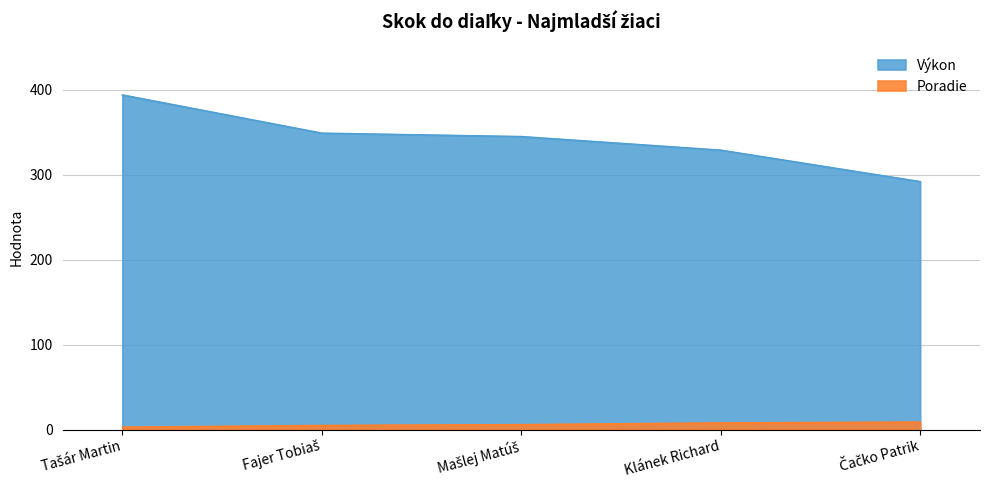

Reading left to right, extract all data points from this chart.

Poradie: 3	5	6	8	9
Výkon: 394	349	345	329	292